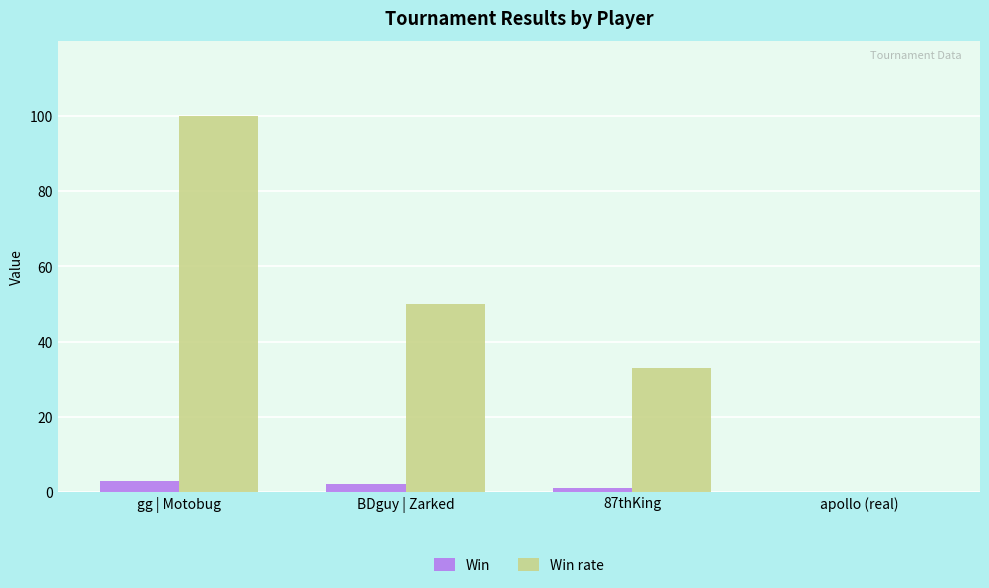

What is the total value across all series at BDguy | Zarked?

52